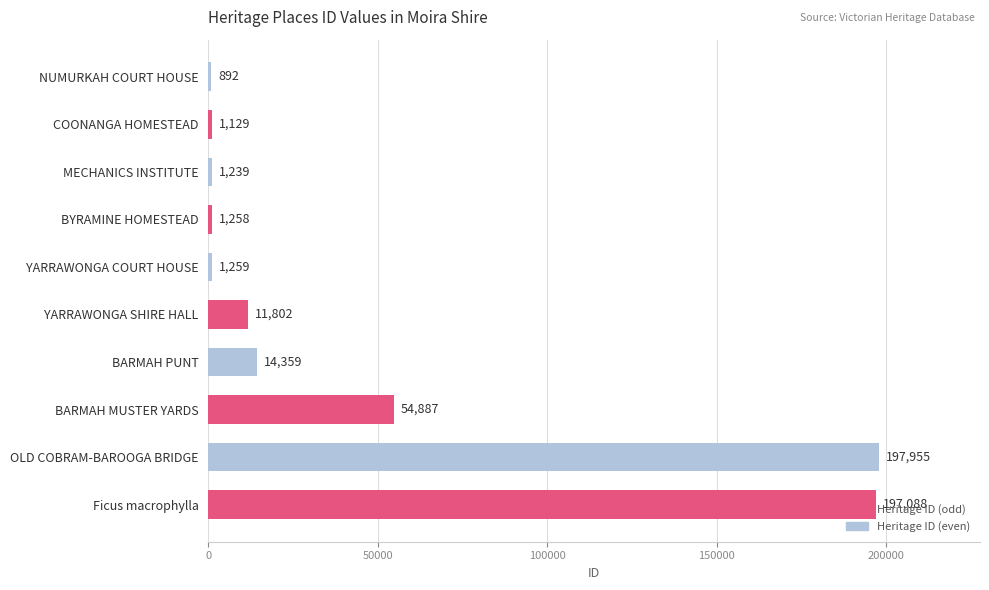

List the labels in order of value, smallest first.

NUMURKAH COURT HOUSE, COONANGA HOMESTEAD, MECHANICS INSTITUTE, BYRAMINE HOMESTEAD, YARRAWONGA COURT HOUSE, YARRAWONGA SHIRE HALL, BARMAH PUNT, BARMAH MUSTER YARDS, Ficus macrophylla, OLD COBRAM-BAROOGA BRIDGE